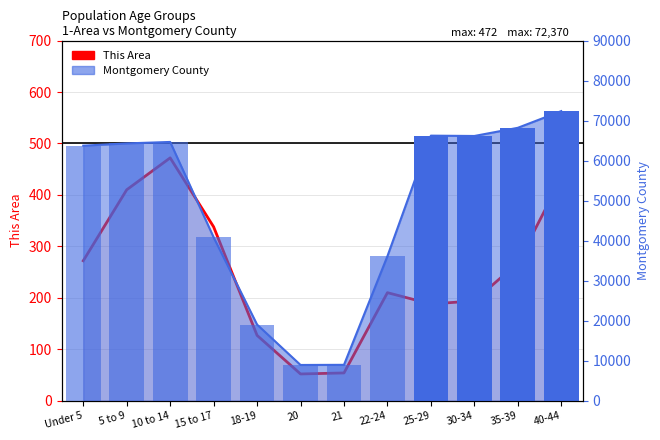

What is the label of the 2nd bar from the right?

35-39